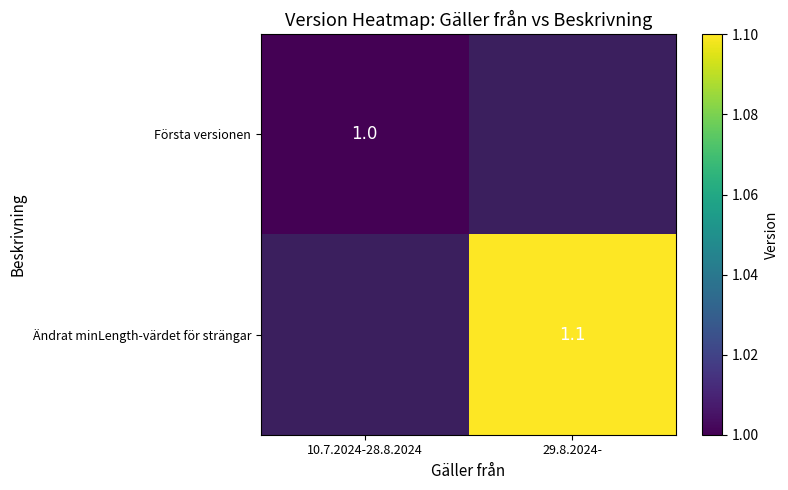

At how many categories does at least one series exceed 1?

1